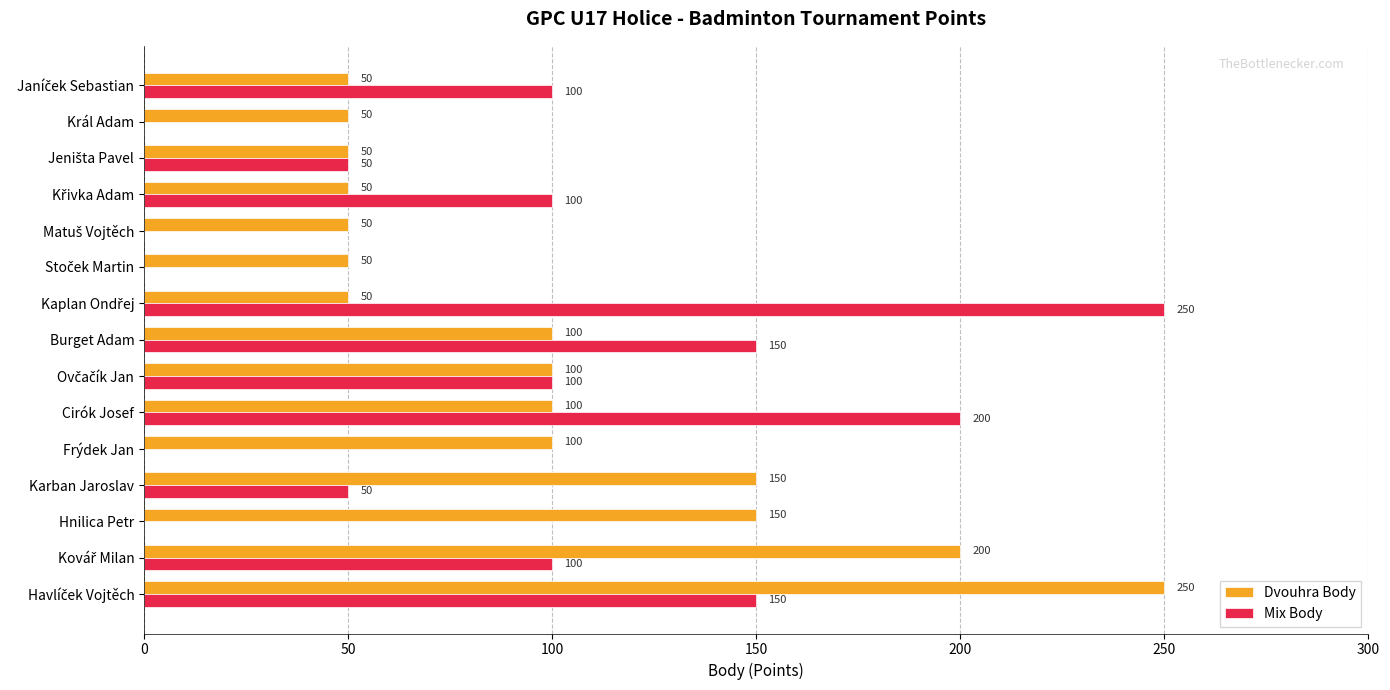

What is the sum of all Dvouhra Body values?

1500